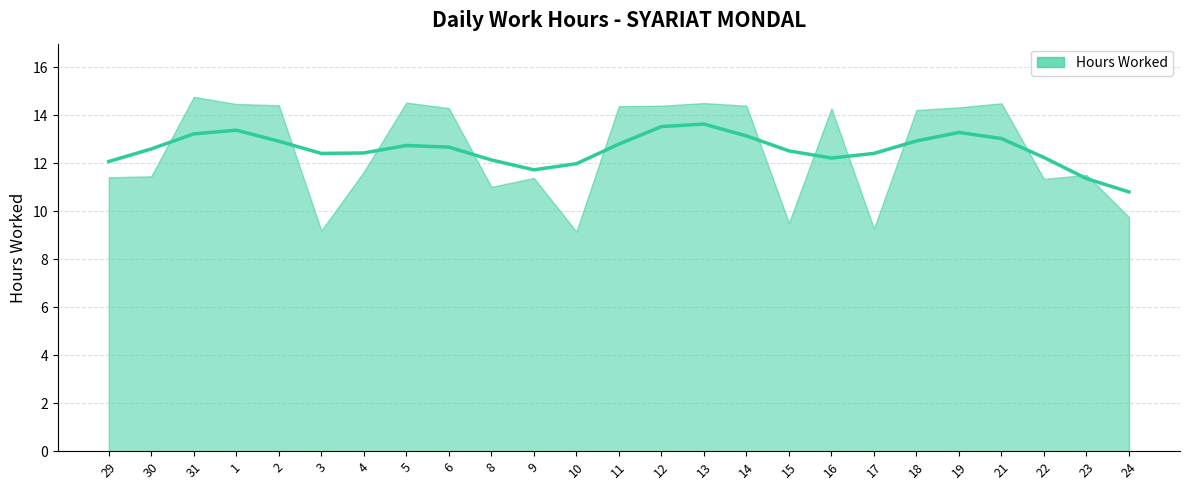

Is it true that the value at 9 is 11.4?

True